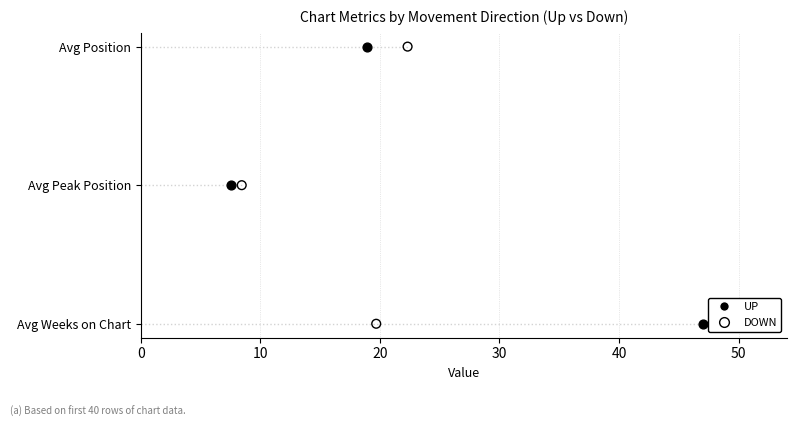

Which series has the largest total across all categories?

Up